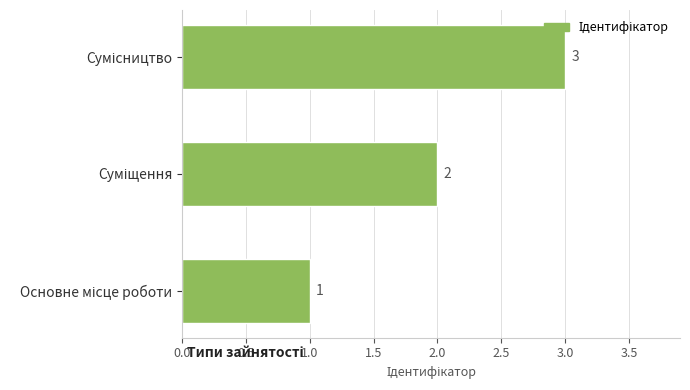

What is the maximum value shown in the chart?

3